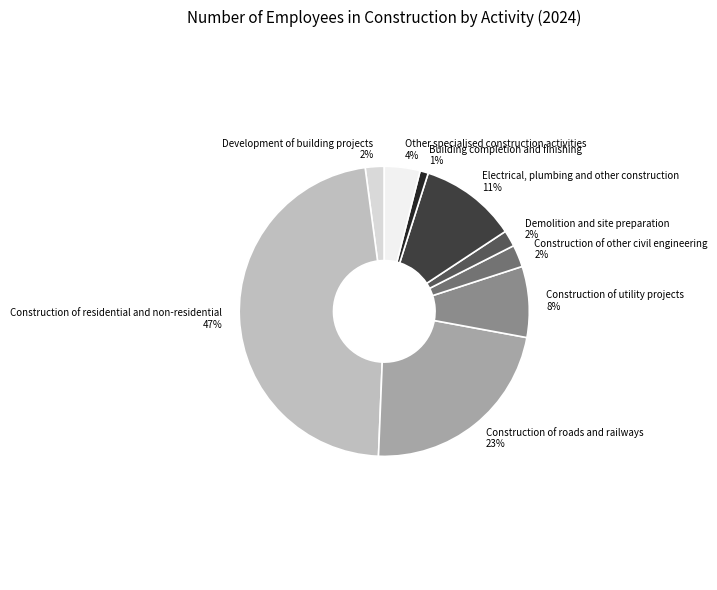

How many slices are in this pie chart?

9